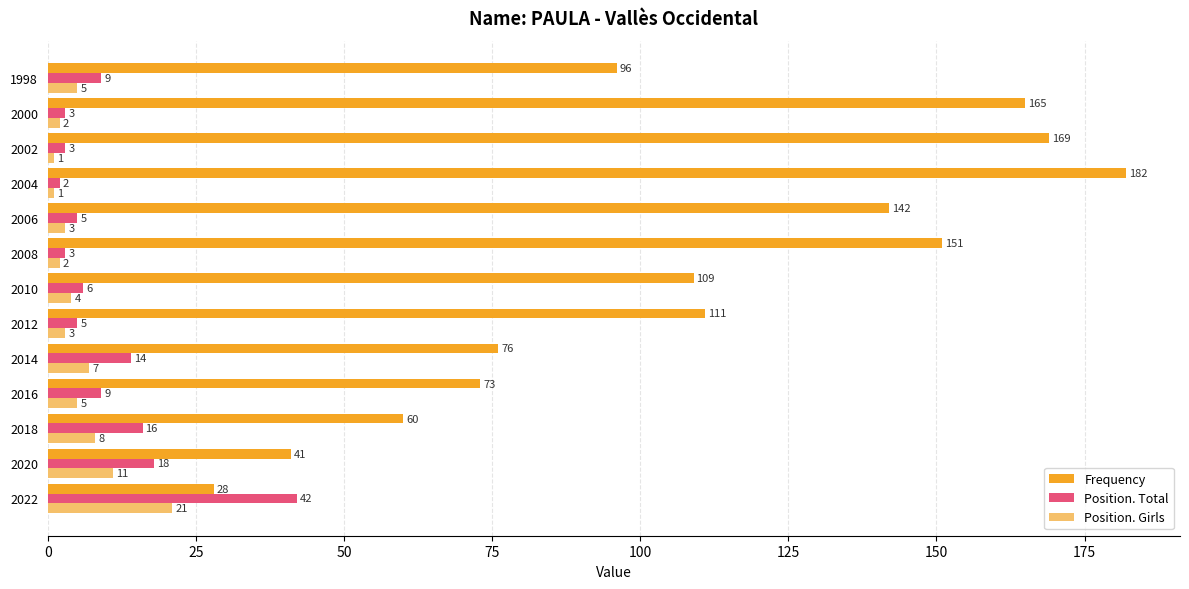

Rank the series by their maximum value, from highest to lowest.

Frequency, Position. Total, Position. Girls